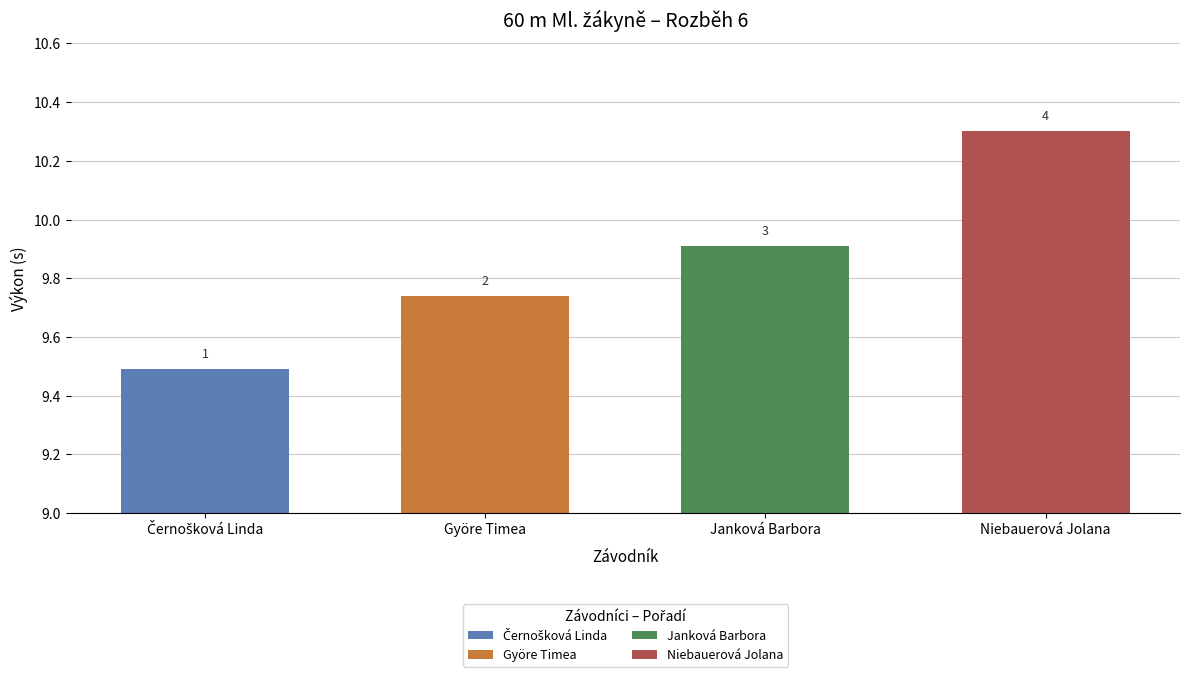

What is the change in value from Černošková Linda to Janková Barbora?

+0.4